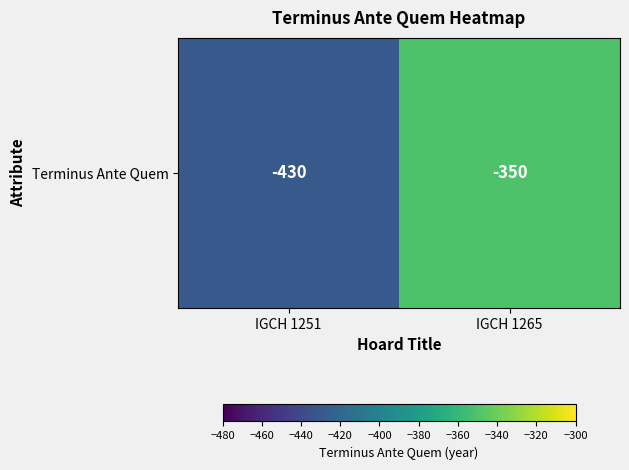

What is the greatest value displayed?

-350